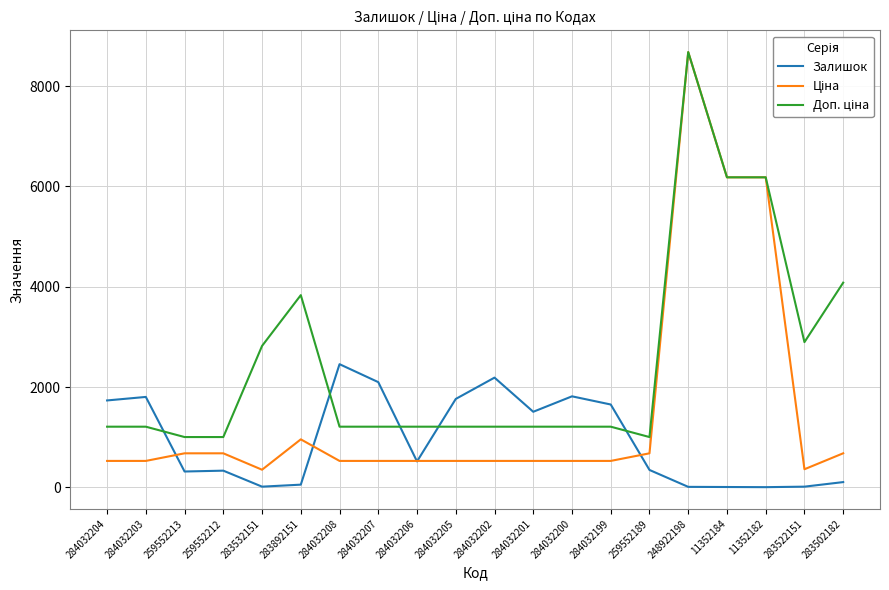

The Залишок series shows 1734.0 at 284032204. True or false?

True